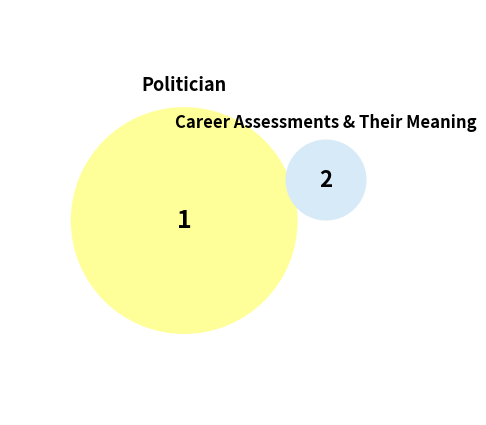

True or false: Career Assessments & Their Meaning accounts for 32% of the total.

False